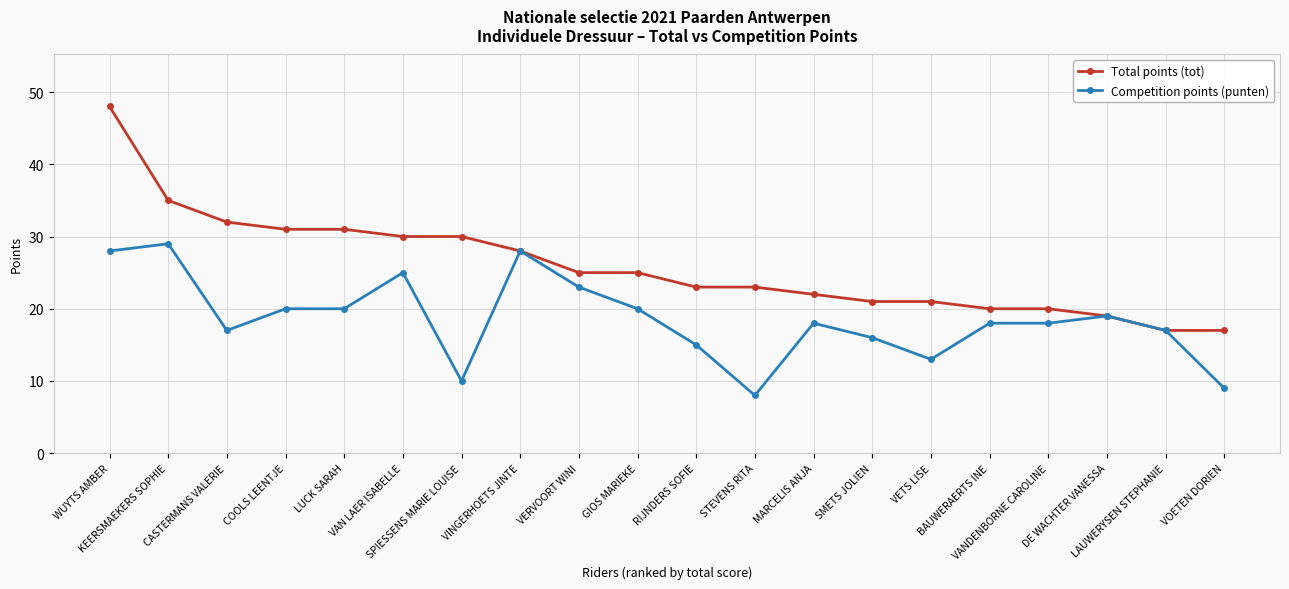

List the series in order of their peak value, highest first.

Total points (tot), Competition points (punten)